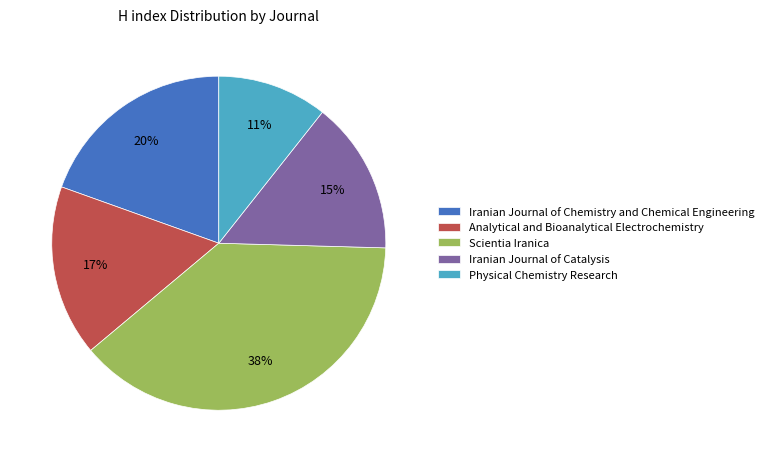

What is the largest slice in the pie chart?

Scientia Iranica